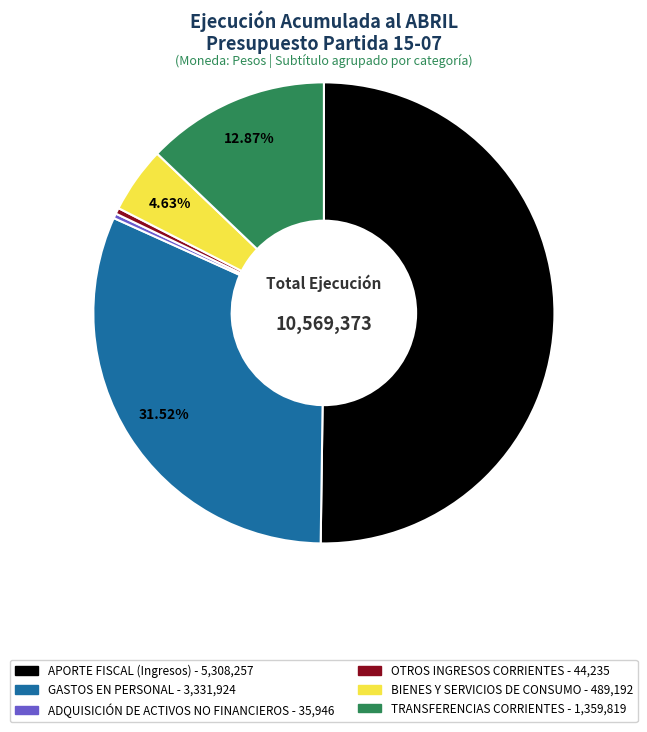

How many slices are in this pie chart?

6